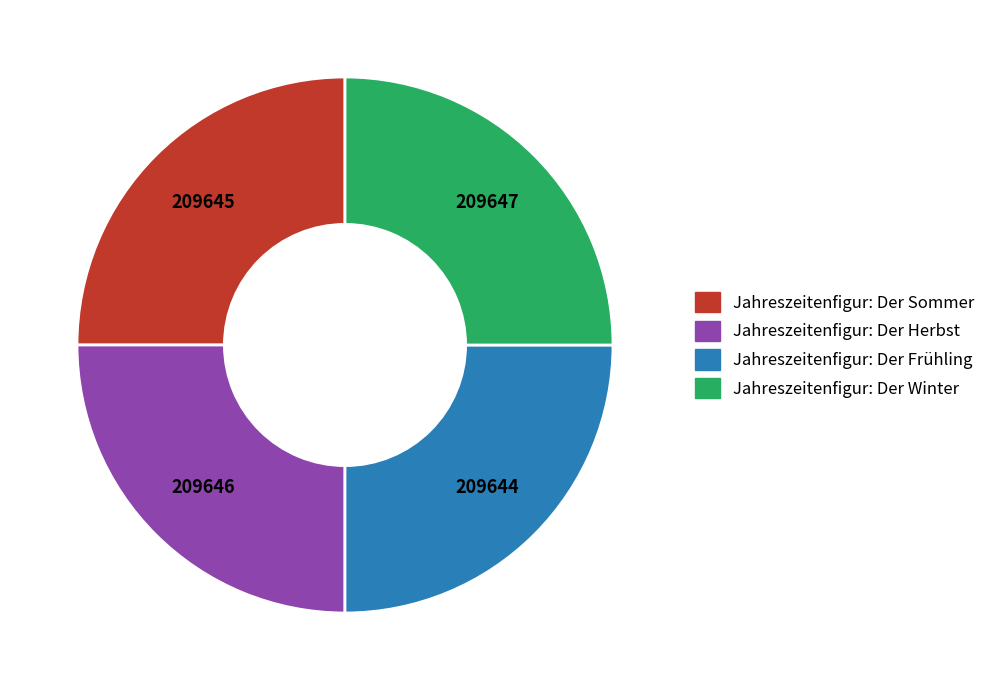

Is it true that Jahreszeitenfigur: Der Winter is 25% of the pie?

True